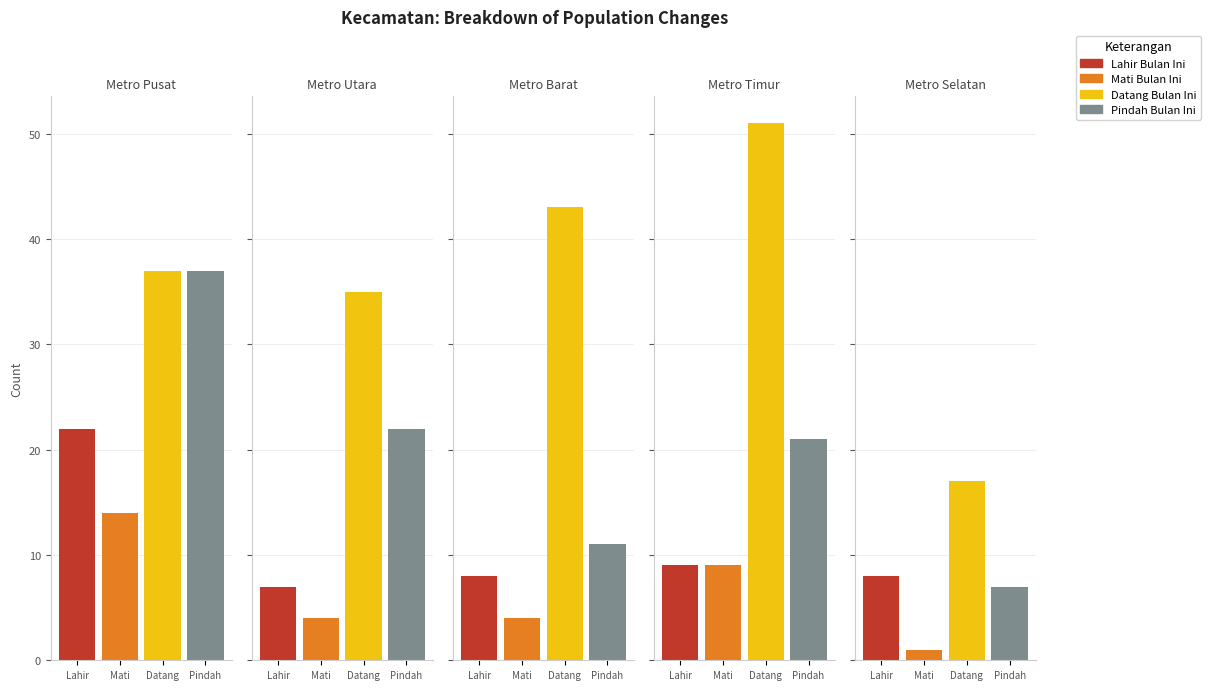

At which label does Lahir Bulan Ini first exceed 8?

Metro Pusat